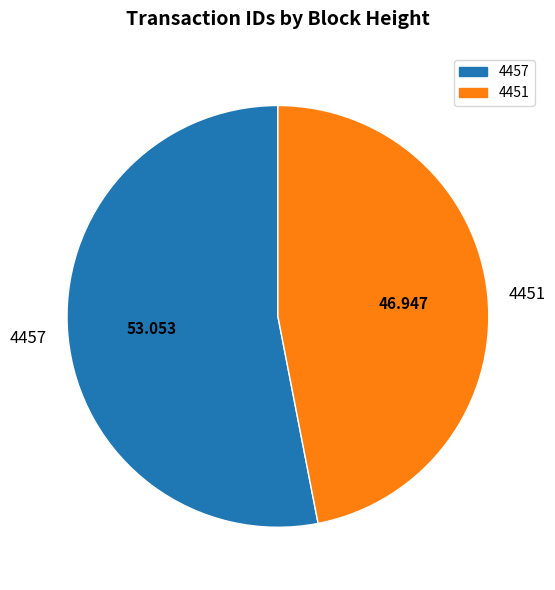

Does any single category account for the majority?

Yes